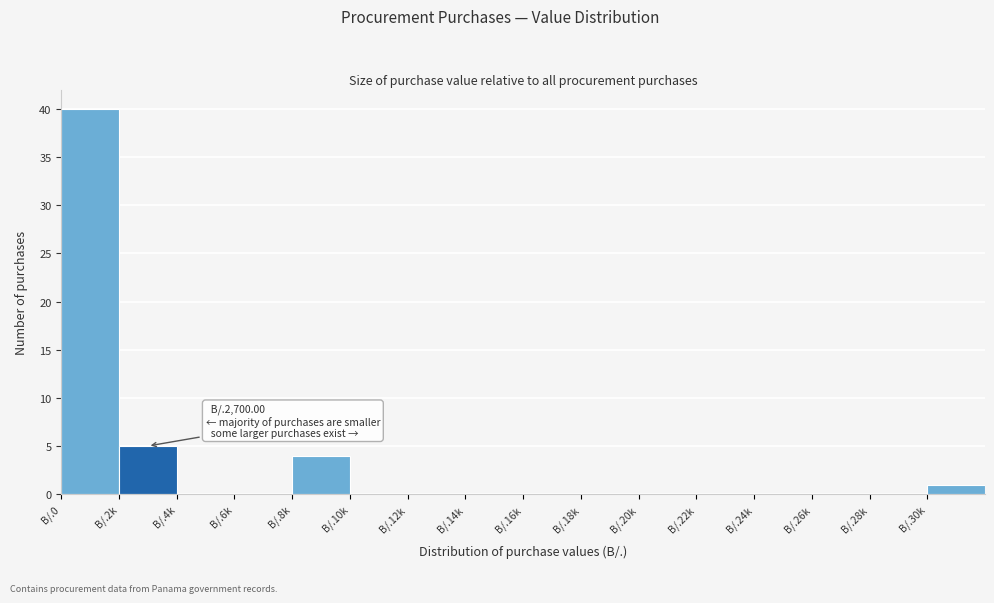

Reading left to right, transcribe all the data shown in this chart.

B/.0=40	B/.2k=5	B/.4k=0	B/.6k=0	B/.8k=4	B/.10k=0	B/.12k=0	B/.14k=0	B/.16k=0	B/.18k=0	B/.20k=0	B/.22k=0	B/.24k=0	B/.26k=0	B/.28k=0	B/.30k=1